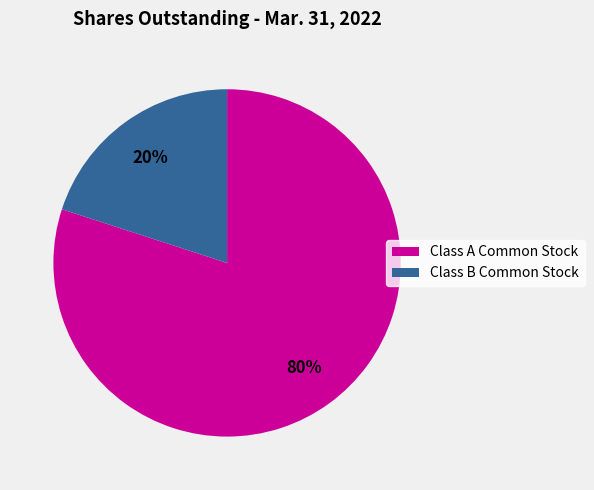

What is the majority slice?

Class A Common Stock